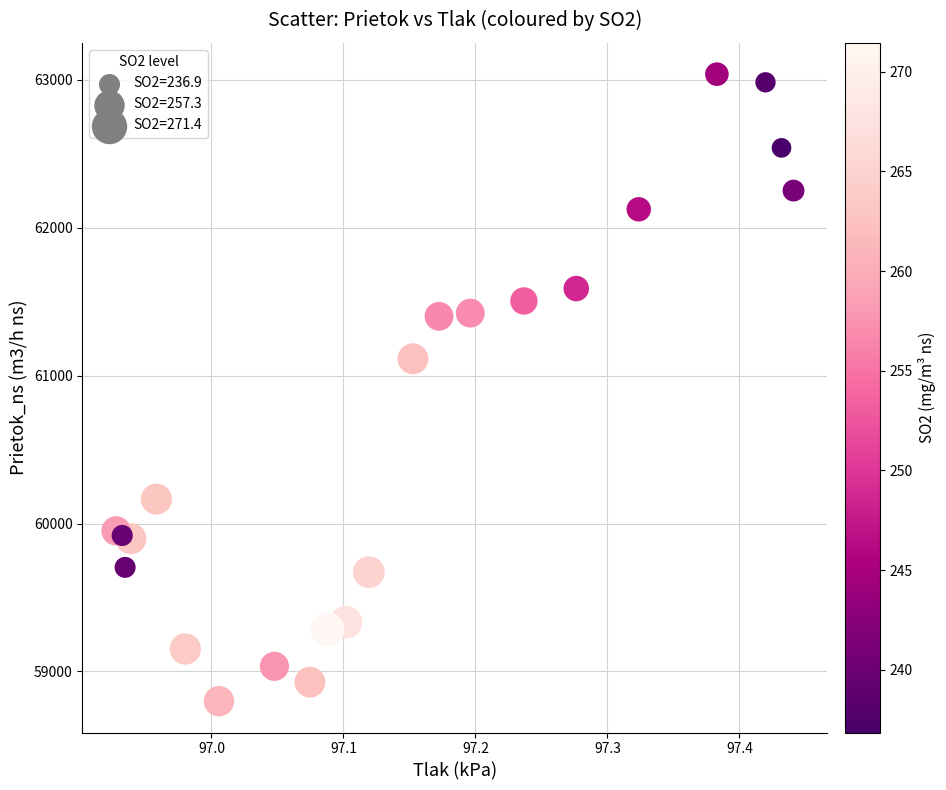

What Y value in the scatter plot is closest to 60918?

61114.1